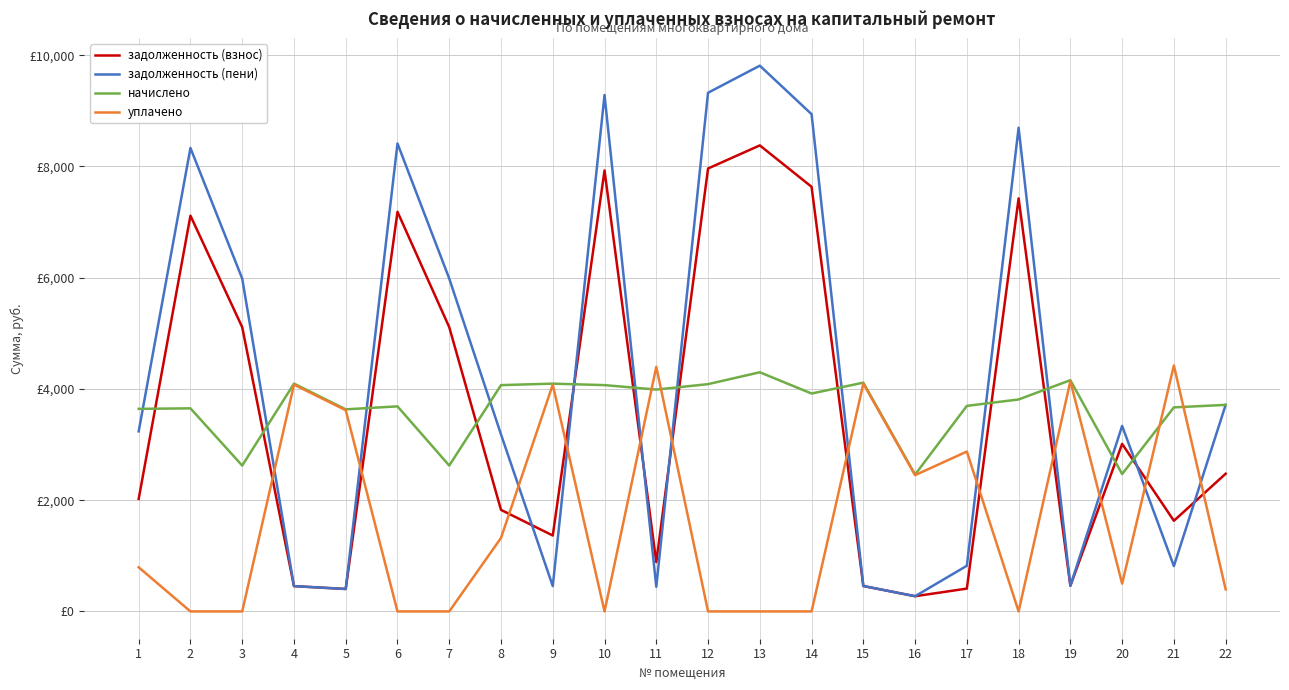

What are all the series names shown in the legend?

задолженность (взнос), задолженность (пени), начислено, уплачено